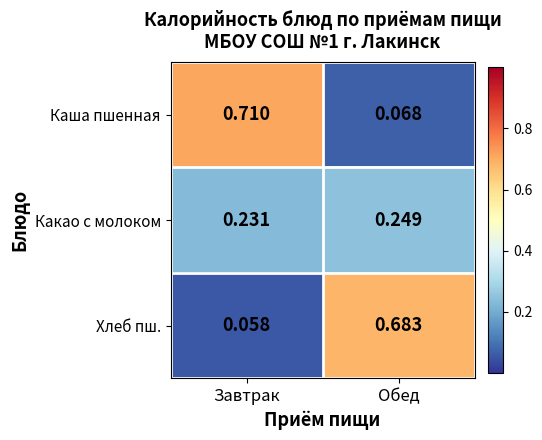

Which series has the largest range (max minus min)?

Каша пшенная